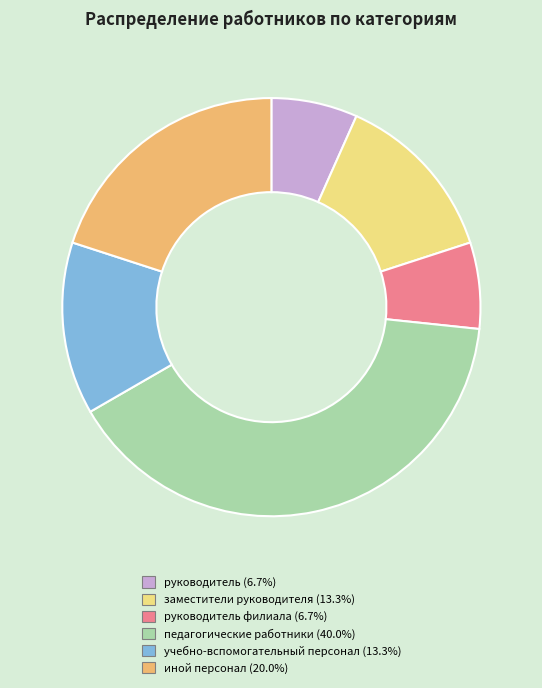

How many segments does this pie chart have?

6